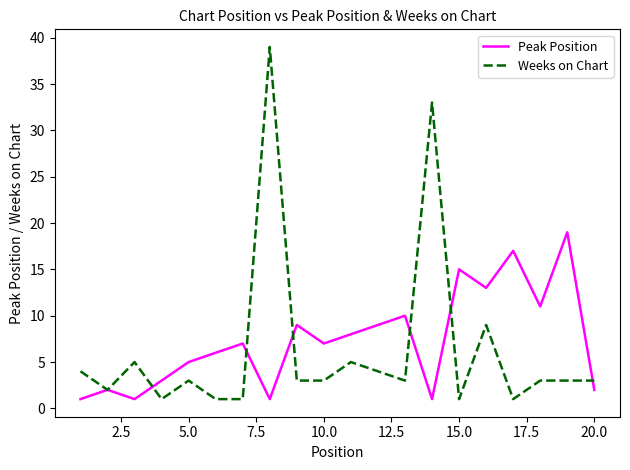

After their last crossing, which series has the higher values: Peak Position or Weeks on Chart?

Weeks on Chart